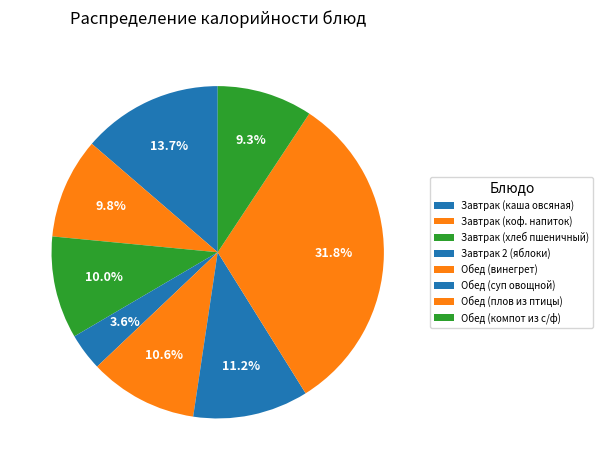

True or false: Обед (суп овощной) accounts for 11% of the total.

True